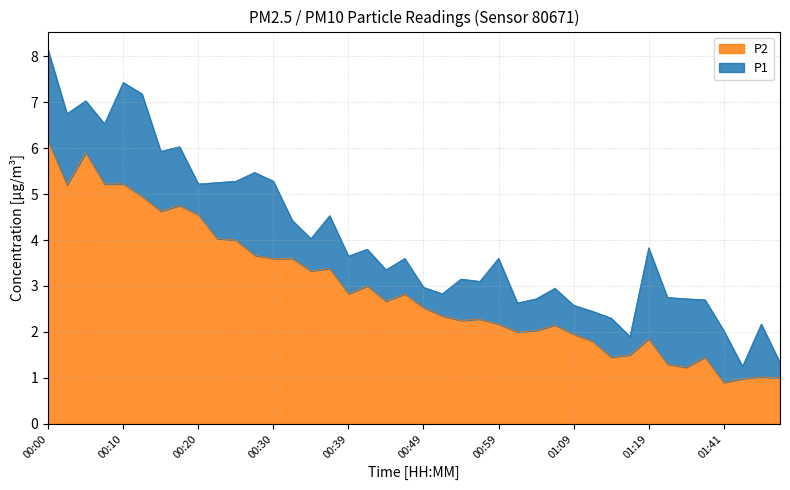

List the series in order of their peak value, highest first.

P1, P2